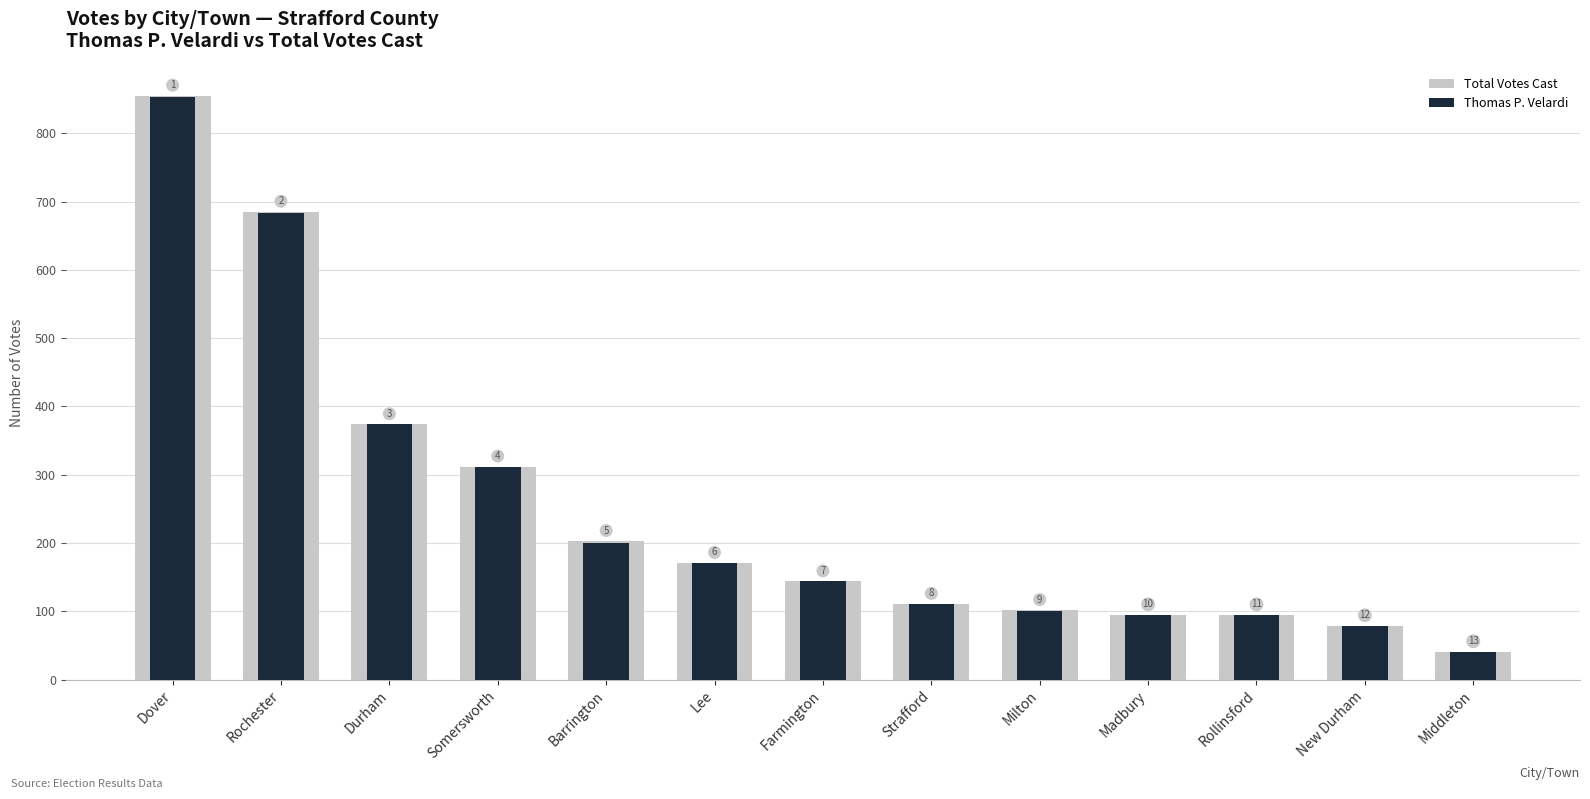

Is it true that Thomas P. Velardi equals 374 at Durham?

True